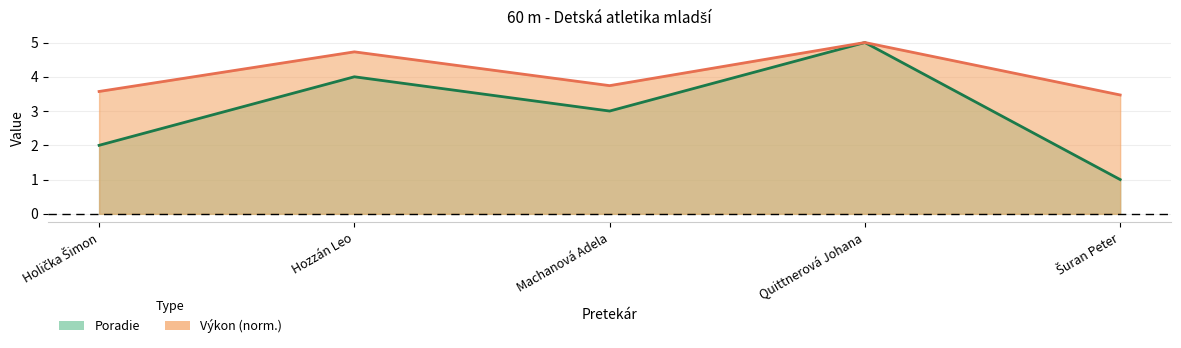

True or false: Výkon and Poradie cross at least once.

False